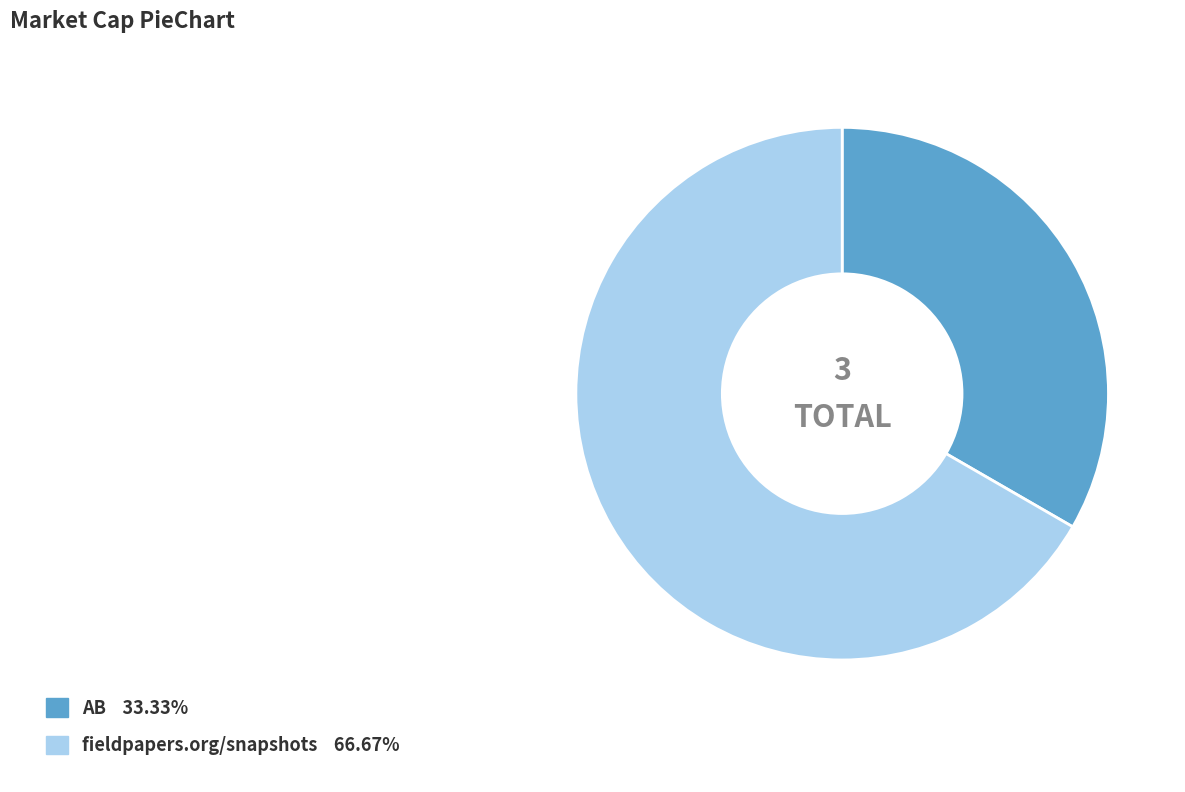

What is the largest slice in the pie chart?

fieldpapers.org/snapshots